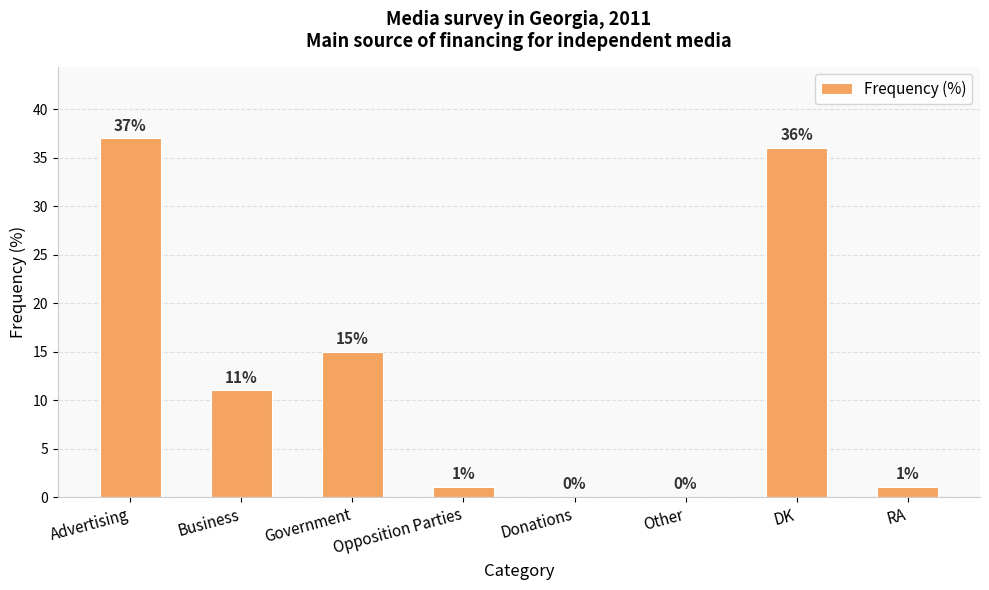

Is it true that the value at Other is 0?

True